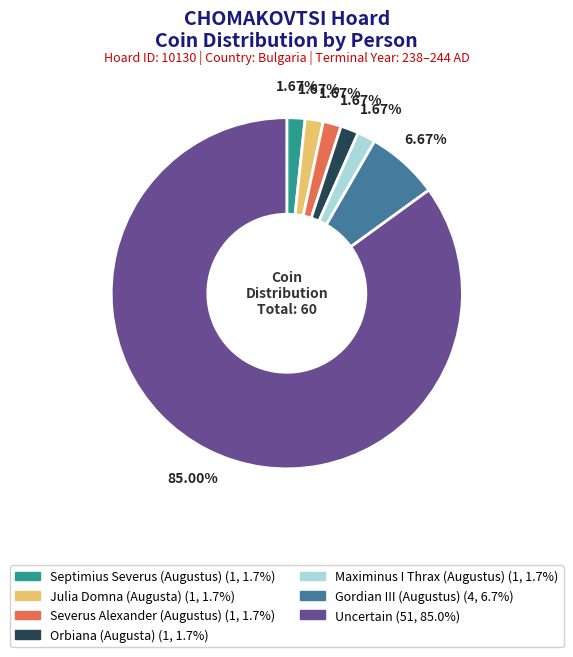

To the nearest percent, what portion does Severus Alexander (Augustus) represent?

2%